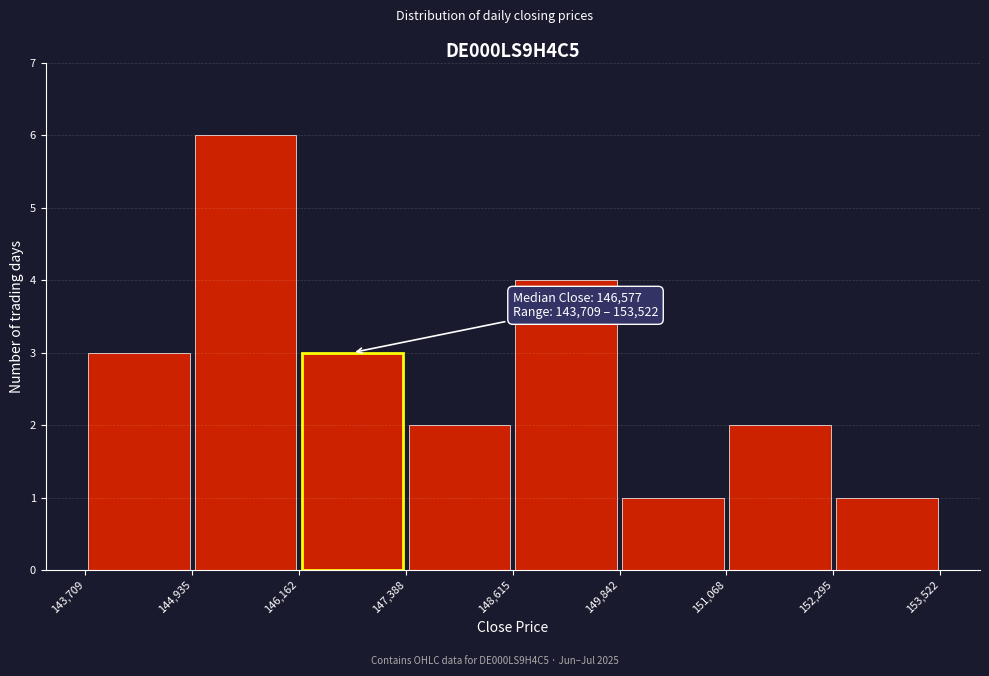

Over which range of the x-axis is the bar tallest?

144,935 to 146,162